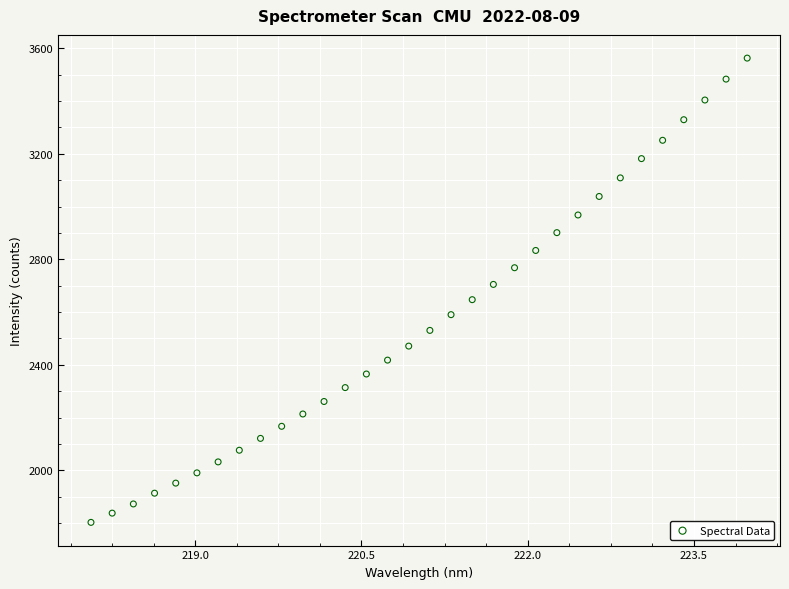

What is the range of Y values (max minus min)?

1760.0